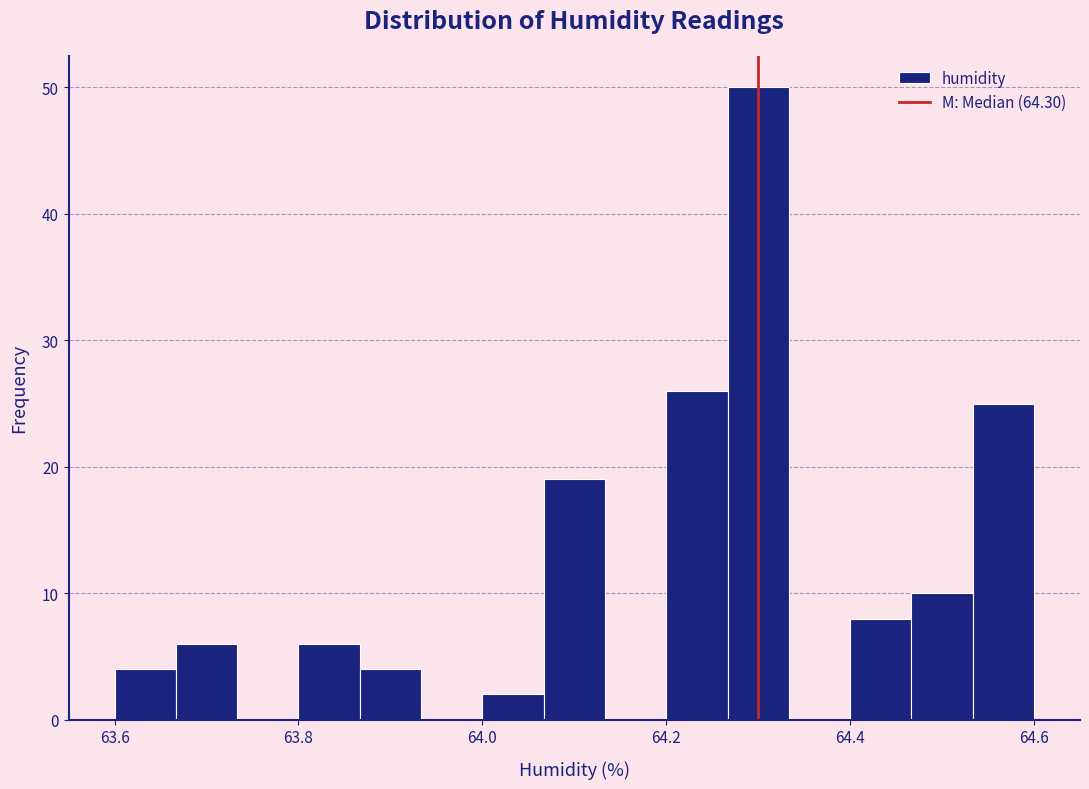

Read against the x-axis, roughly where is the centre of the tallest bar?

64.30